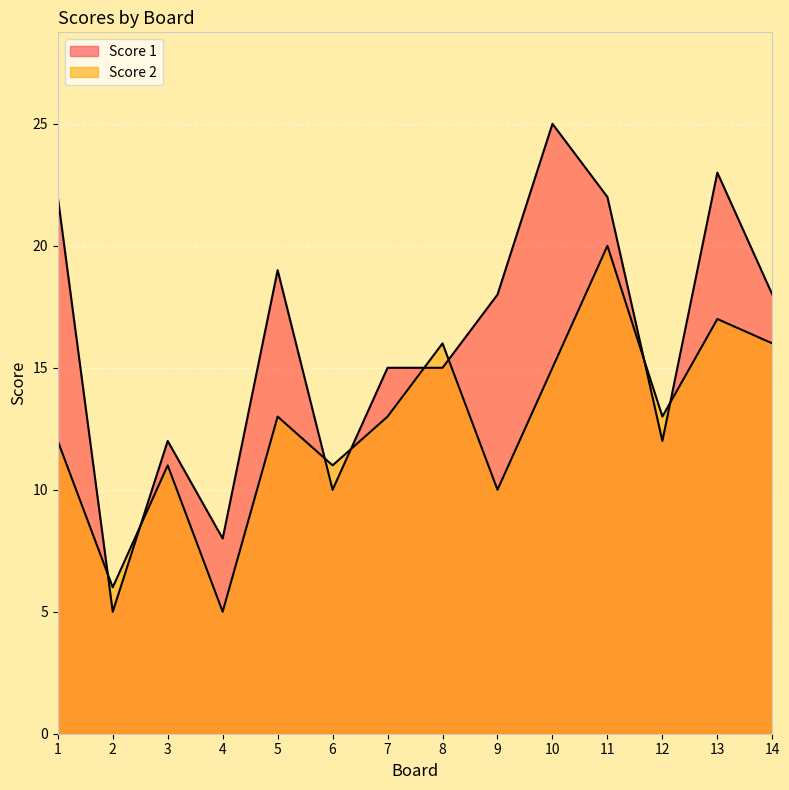

What is the sum of the Score 1 values at 1 and 9?

40